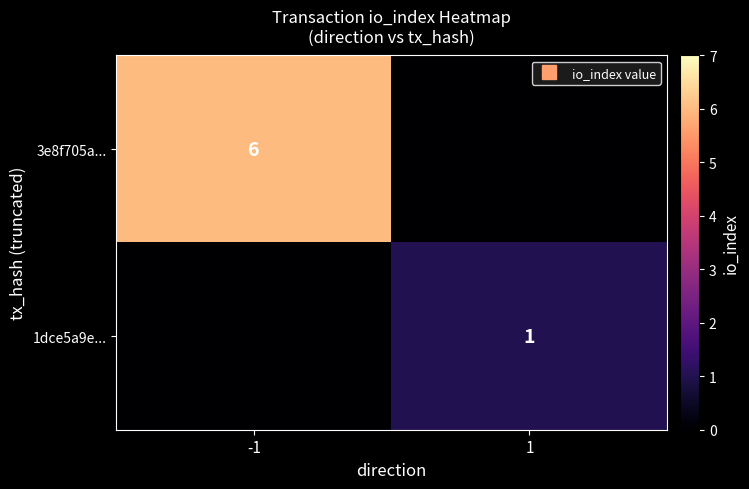

At which category is the sum across all series the highest?

-1